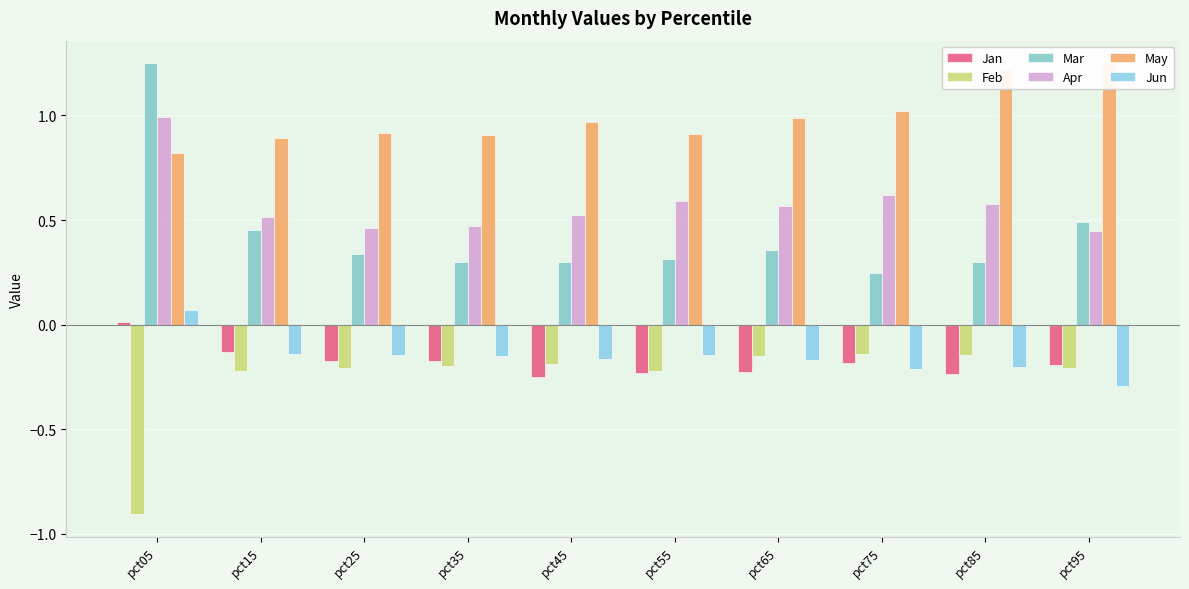

Reading right to left, what are all the values shown in this chart?

Jan: -0.2	-0.2	-0.2	-0.2	-0.2	-0.3	-0.2	-0.2	-0.1	0.0
Feb: -0.2	-0.1	-0.1	-0.2	-0.2	-0.2	-0.2	-0.2	-0.2	-0.9
Mar: 0.5	0.3	0.2	0.4	0.3	0.3	0.3	0.3	0.5	1.2
Apr: 0.4	0.6	0.6	0.6	0.6	0.5	0.5	0.5	0.5	1.0
May: 1.2	1.2	1.0	1.0	0.9	1.0	0.9	0.9	0.9	0.8
Jun: -0.3	-0.2	-0.2	-0.2	-0.1	-0.2	-0.1	-0.1	-0.1	0.1